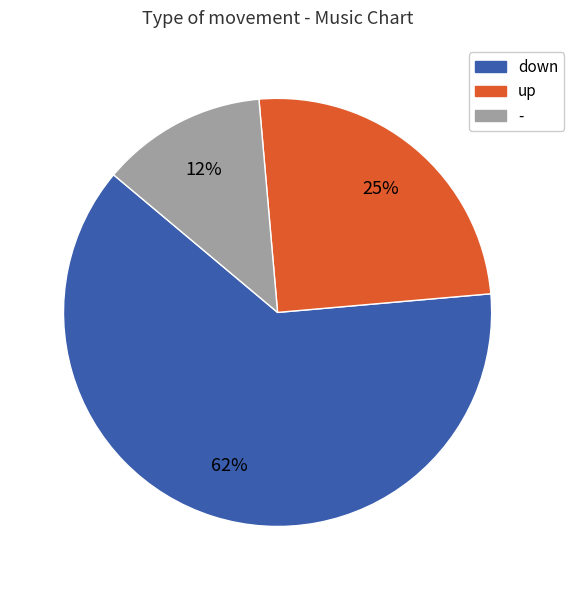

Between up and -, which is larger?

up